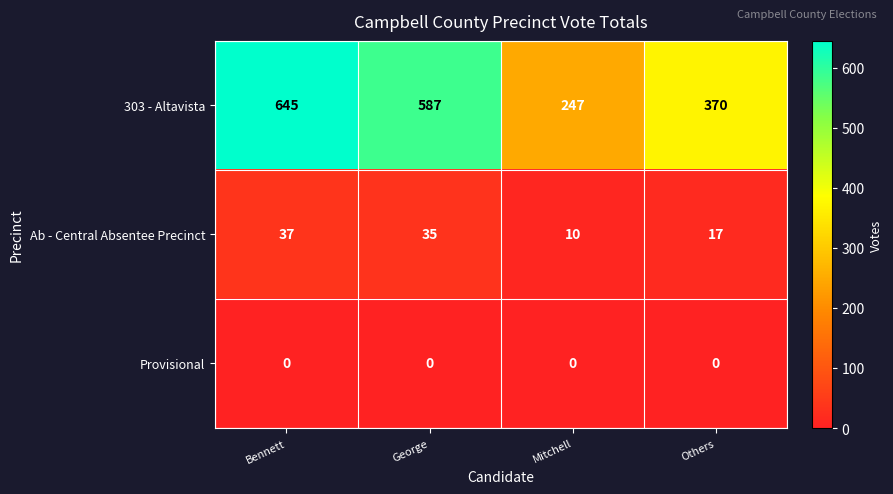

Which series has the largest total across all categories?

303 - Altavista